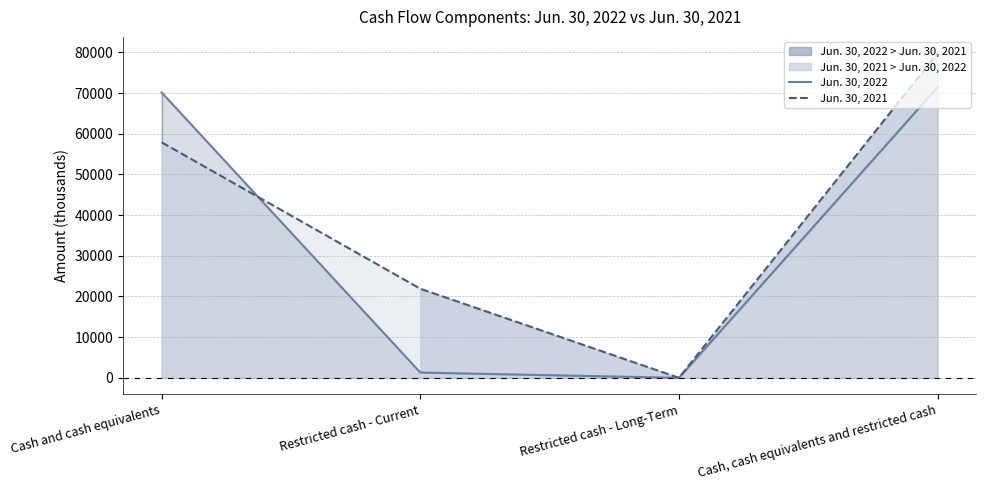

Rank the categories by Jun. 30, 2021 value from lowest to highest.

Restricted cash - Long-Term, Restricted cash - Current, Cash and cash equivalents, Cash, cash equivalents and restricted cash